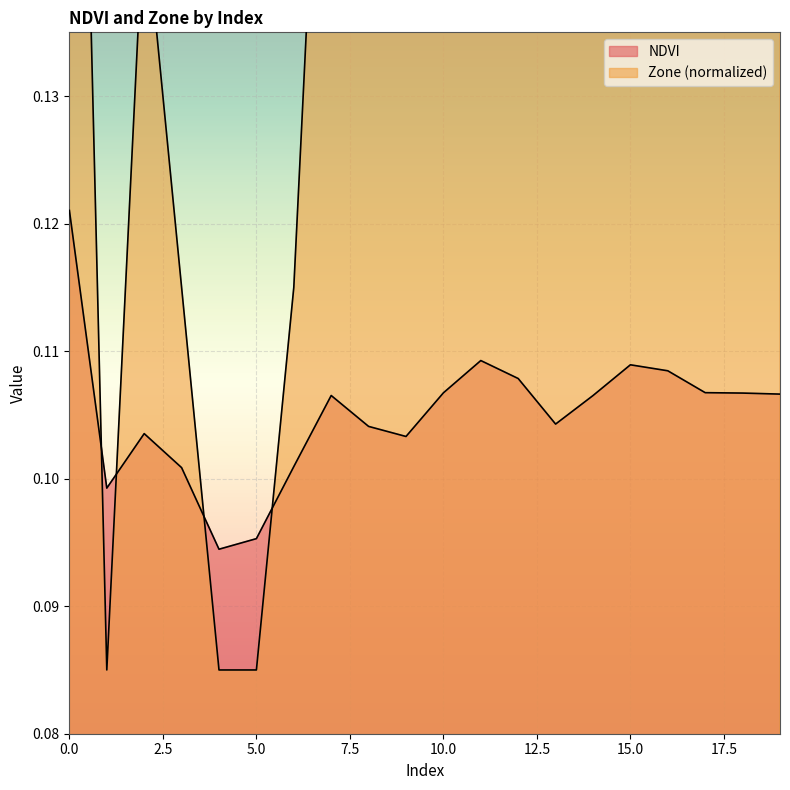

At which label does NDVI reach its minimum?

4